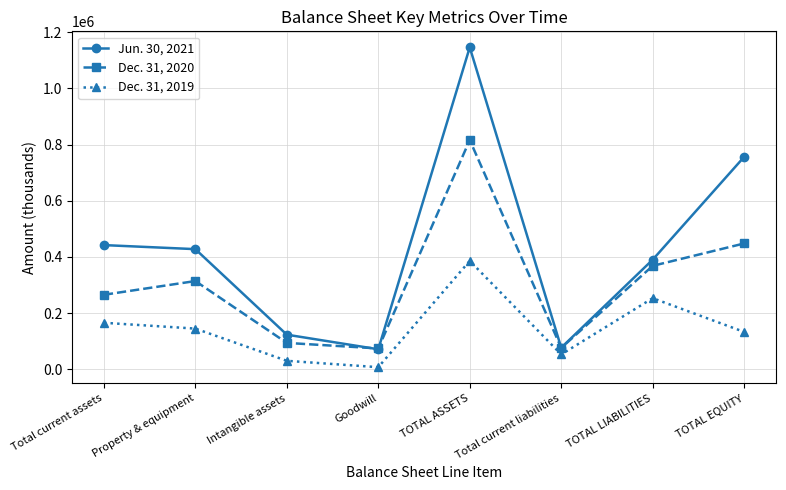

True or false: Jun. 30, 2021 and Dec. 31, 2019 cross at least once.

False